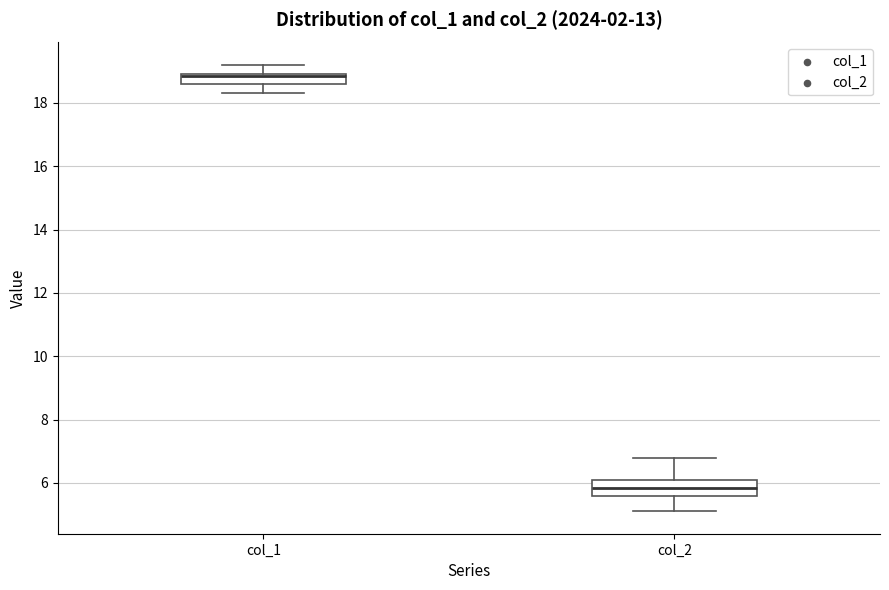

Comparing the boxes themselves (not the whiskers), which one is the tallest?

col_2